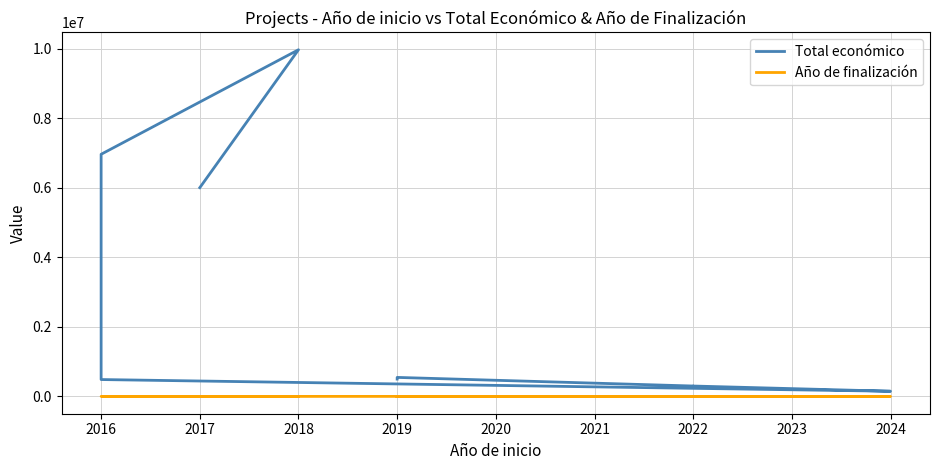

How many distinct data groups are displayed?

2